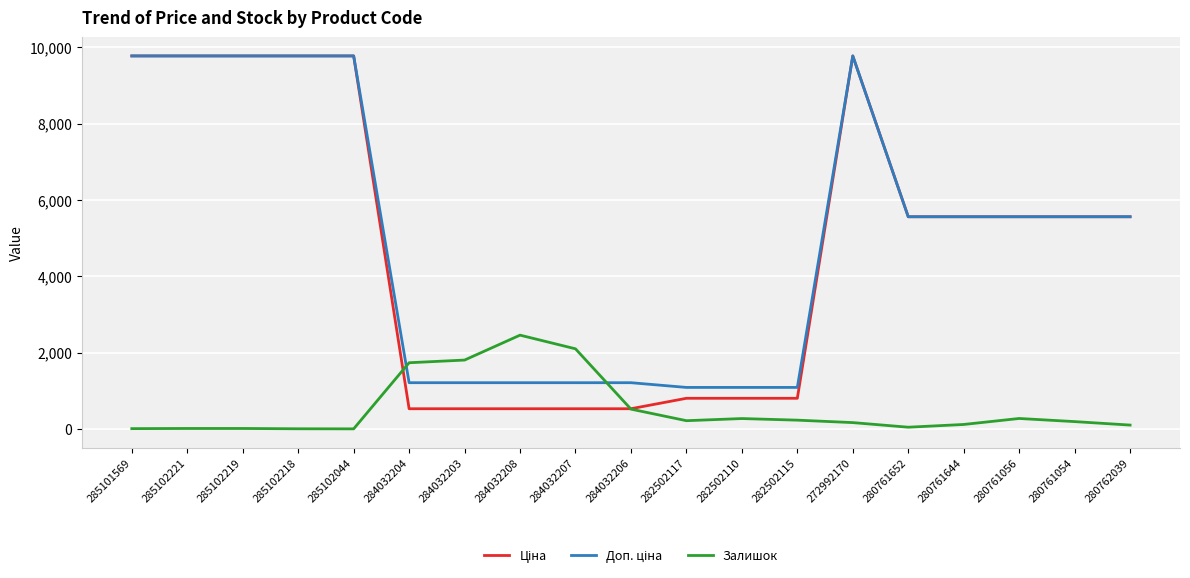

What is the greatest value displayed?

9775.5